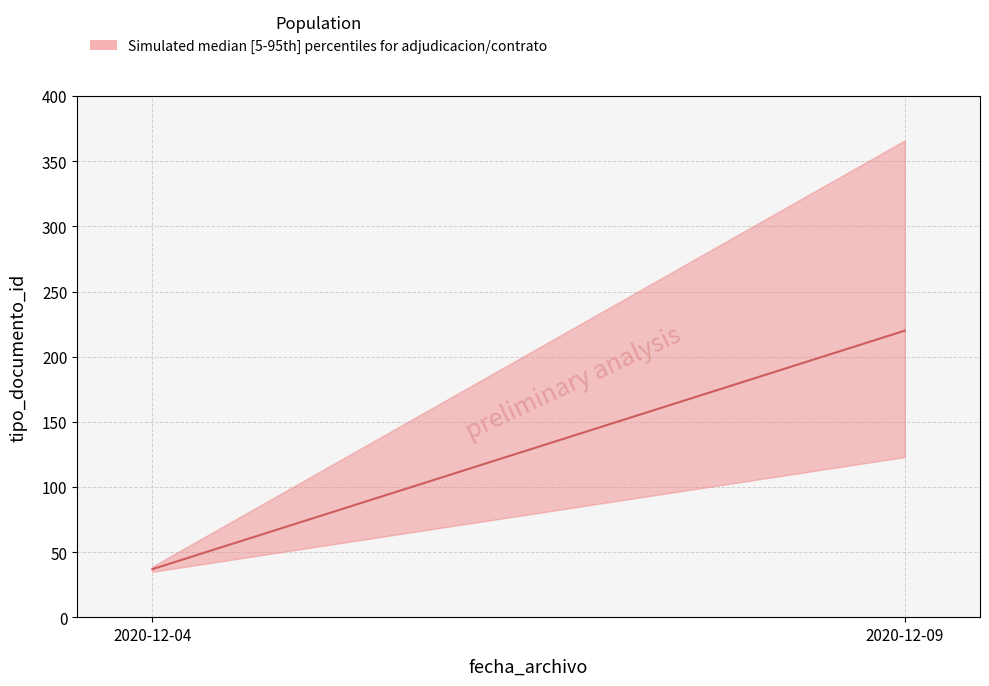

Does the chart have visible grid lines?

Yes